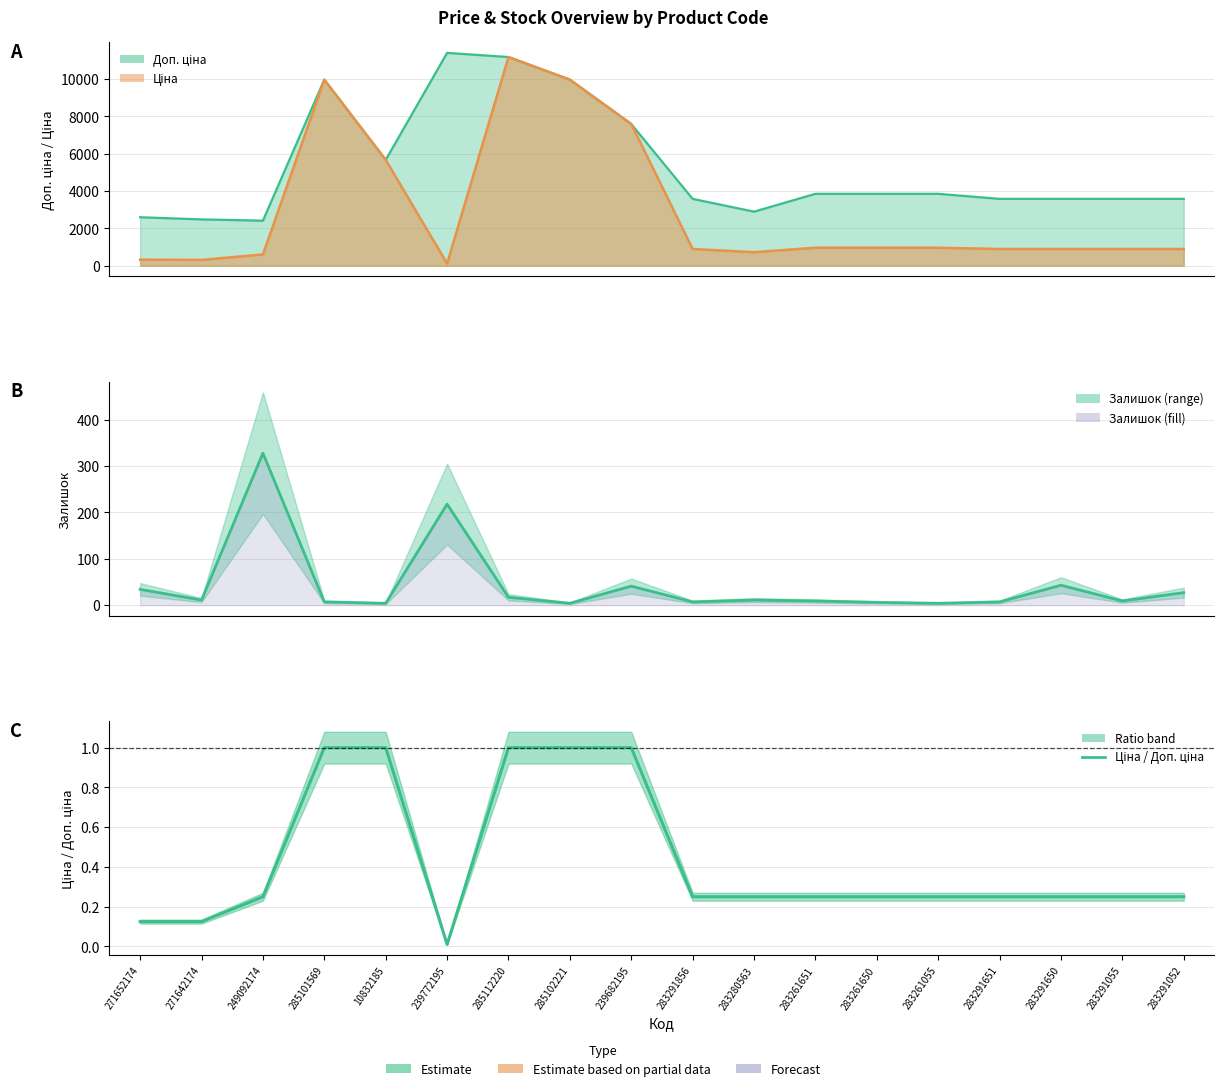

Which series has the widest spread of values?

Залишок